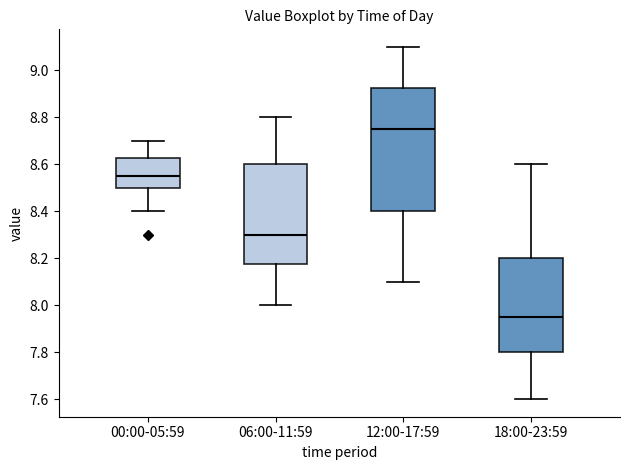

Reading left to right, read every box against the y-axis: the position of its median line, the range the box covers, and the ends of its whiskers. The values are not printed on the chart, so give them approximately, as read against the axis.

00:00-05:59: median 8.56, box 8.50 to 8.62, whiskers 8.40 to 8.70
06:00-11:59: median 8.30, box 8.18 to 8.60, whiskers 8.00 to 8.80
12:00-17:59: median 8.76, box 8.40 to 8.92, whiskers 8.10 to 9.10
18:00-23:59: median 7.96, box 7.80 to 8.20, whiskers 7.60 to 8.60